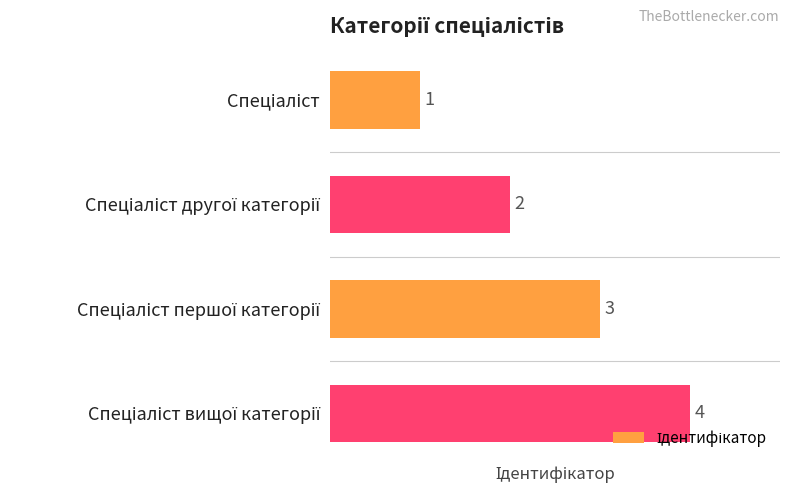

What is the sum of all values?

10